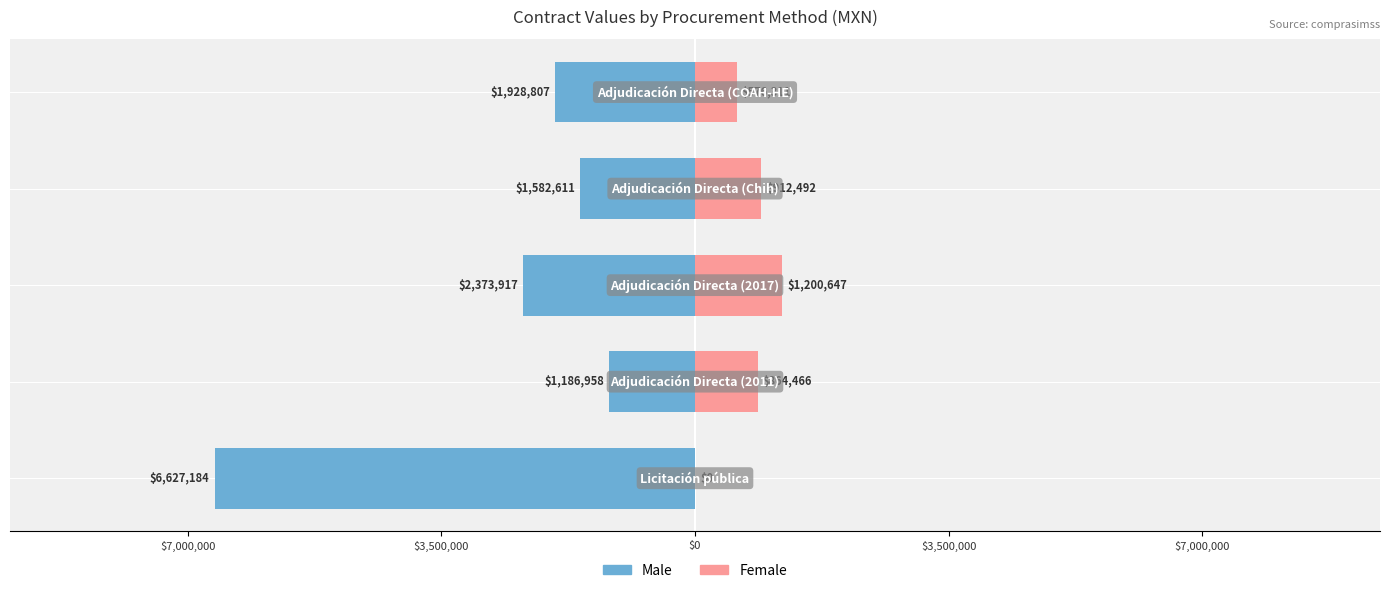

What is the average value of the Female series?

710783.2